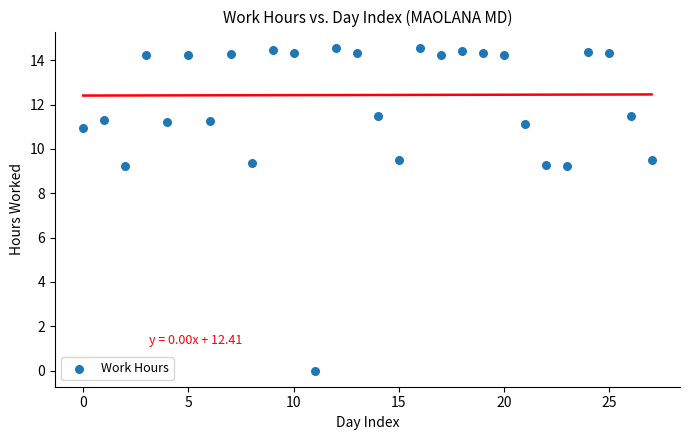

What is the range of Y values (max minus min)?

14.6